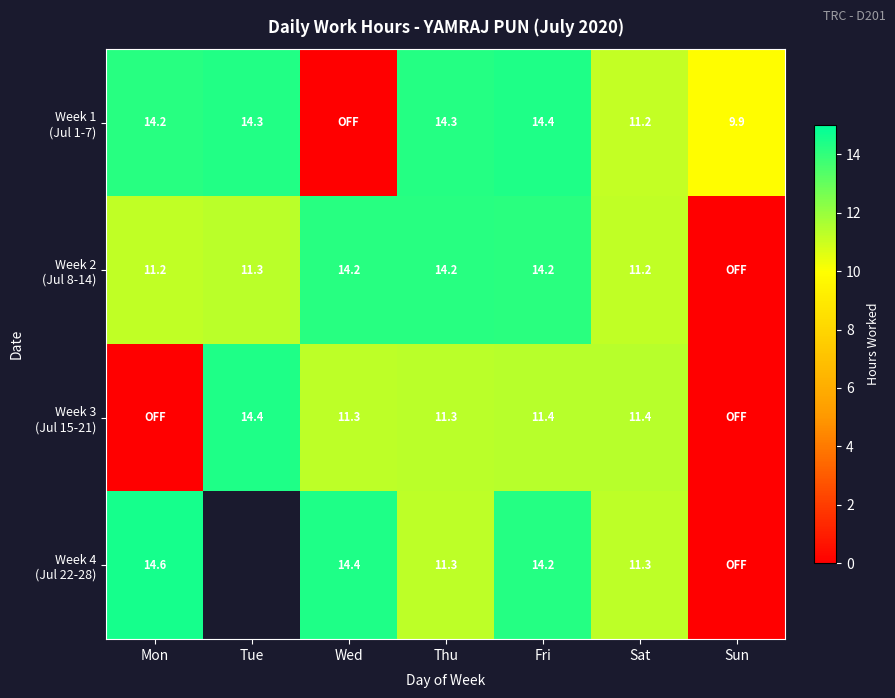

Which series has the largest total across all categories?

Week 1 (Jul 1-7)